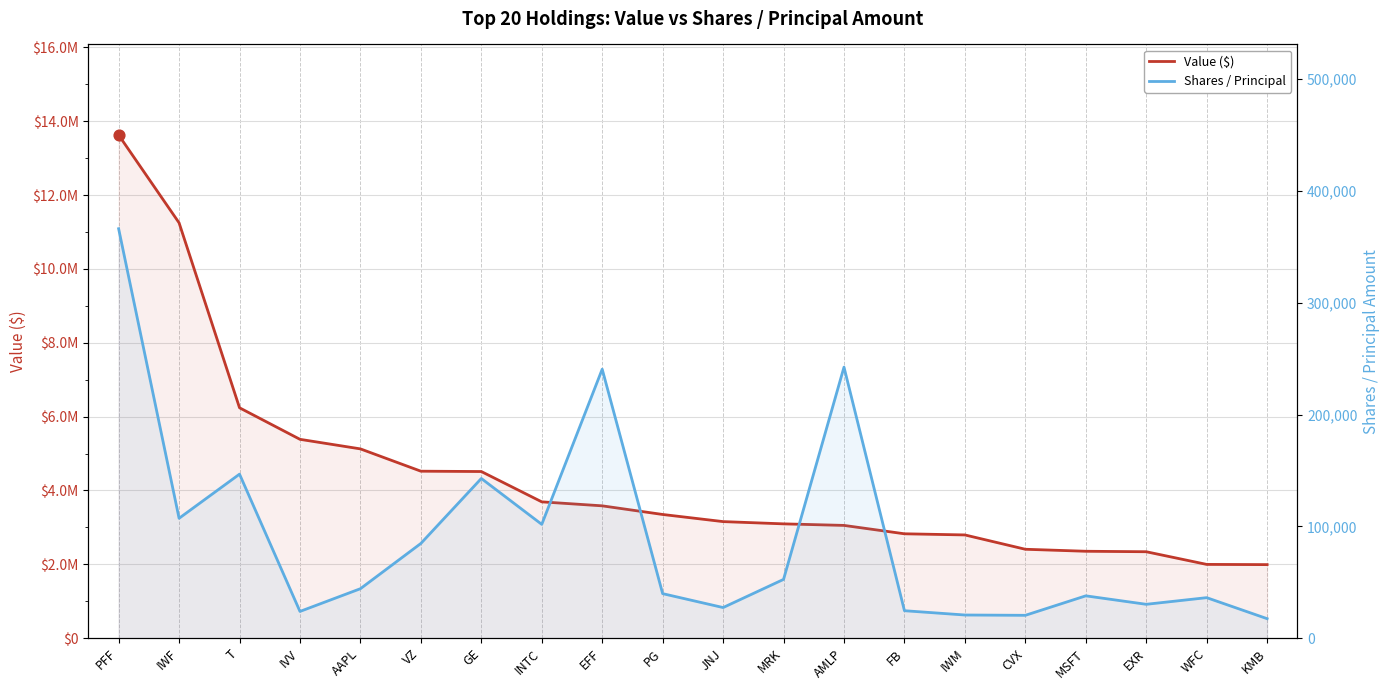

At which category is the sum across all series the highest?

PFF